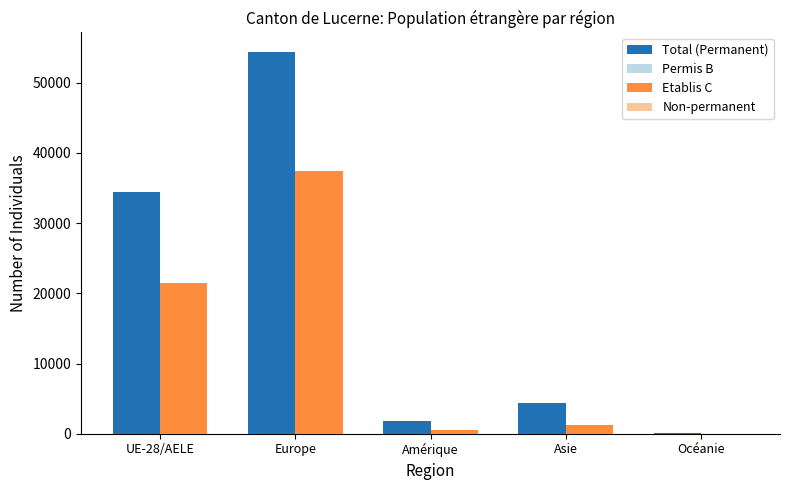

Which series has the largest total across all categories?

Total (Permanent)